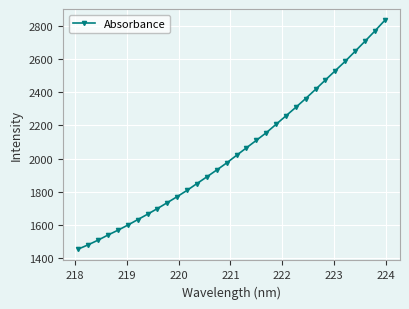

What is the average value?

2048.4